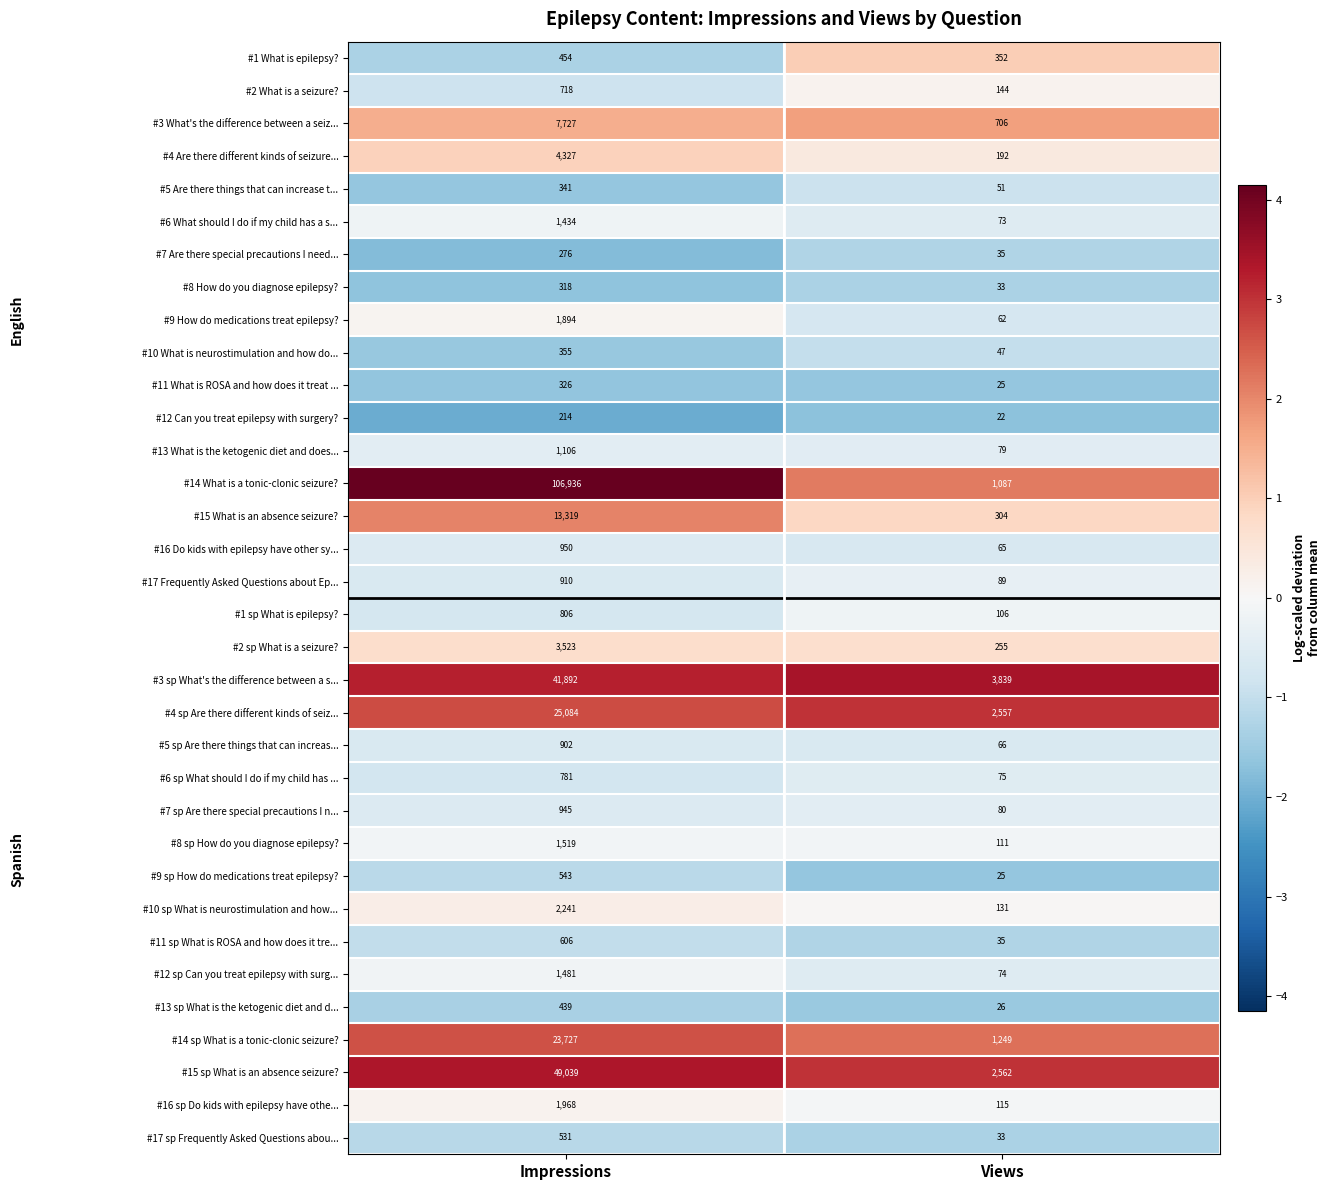

What is the sum of the #2 What is a seizure? values at Impressions and Views?

862